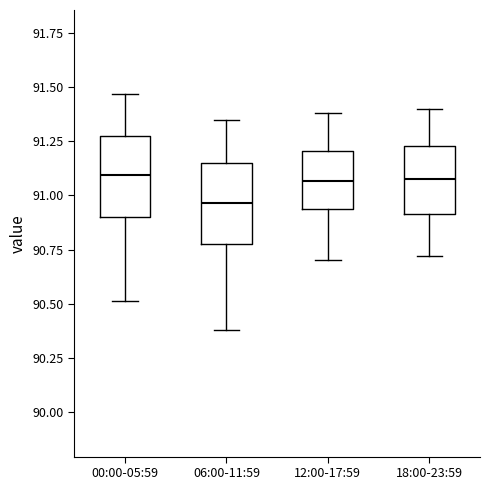

Reading left to right, read every box against the y-axis: the position of its median line, the range the box covers, and the ends of its whiskers. The values are not printed on the chart, so give them approximately, as read against the axis.

00:00-05:59: median 91.10, box 90.90 to 91.30, whiskers 90.50 to 91.45
06:00-11:59: median 90.95, box 90.80 to 91.15, whiskers 90.40 to 91.35
12:00-17:59: median 91.05, box 90.95 to 91.20, whiskers 90.70 to 91.40
18:00-23:59: median 91.10, box 90.90 to 91.25, whiskers 90.70 to 91.40